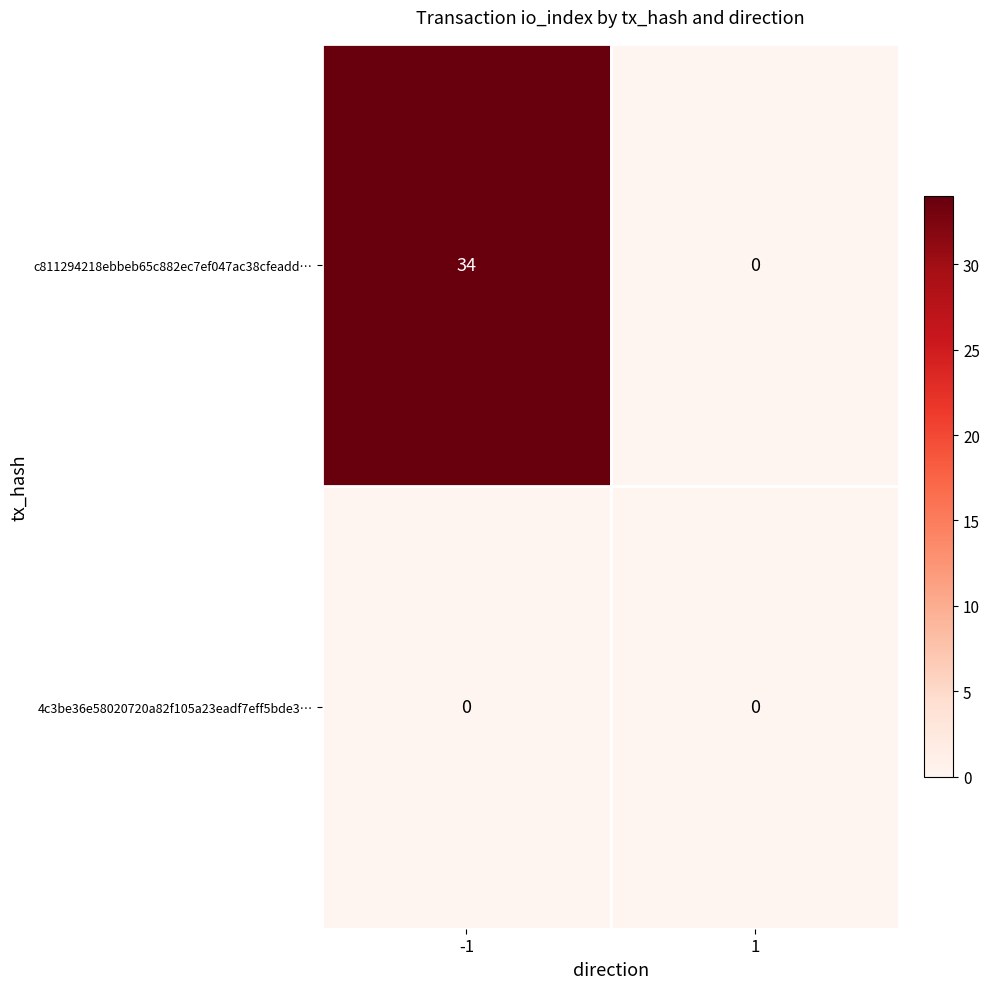

List the series in order of their overall mean, lowest first.

4c3be36e58020720a82f105a23eadf7eff5bde3…, c811294218ebbeb65c882ec7ef047ac38cfeadd…